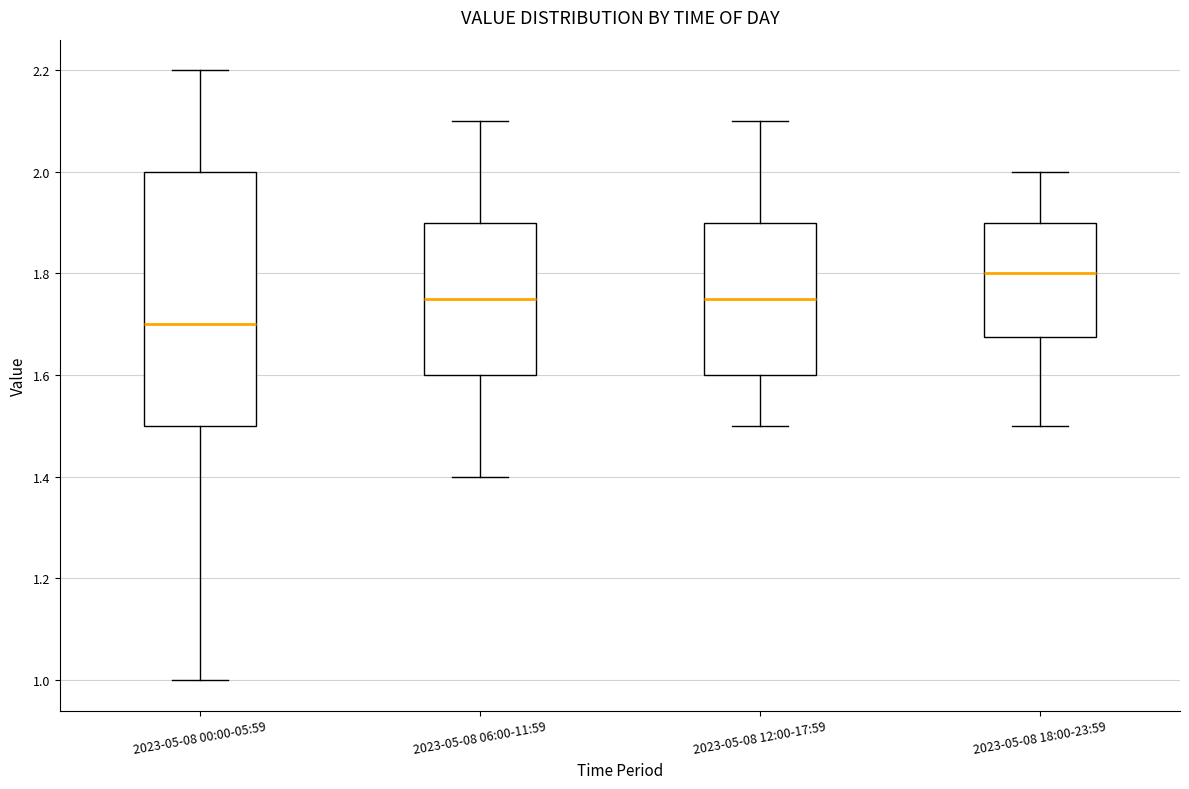

Reading left to right, read every box against the y-axis: the position of its median line, the range the box covers, and the ends of its whiskers. The values are not printed on the chart, so give them approximately, as read against the axis.

2023-05-08 00:00-05:59: median 1.70, box 1.50 to 2.00, whiskers 1.00 to 2.20
2023-05-08 06:00-11:59: median 1.76, box 1.60 to 1.90, whiskers 1.40 to 2.10
2023-05-08 12:00-17:59: median 1.76, box 1.60 to 1.90, whiskers 1.50 to 2.10
2023-05-08 18:00-23:59: median 1.80, box 1.68 to 1.90, whiskers 1.50 to 2.00